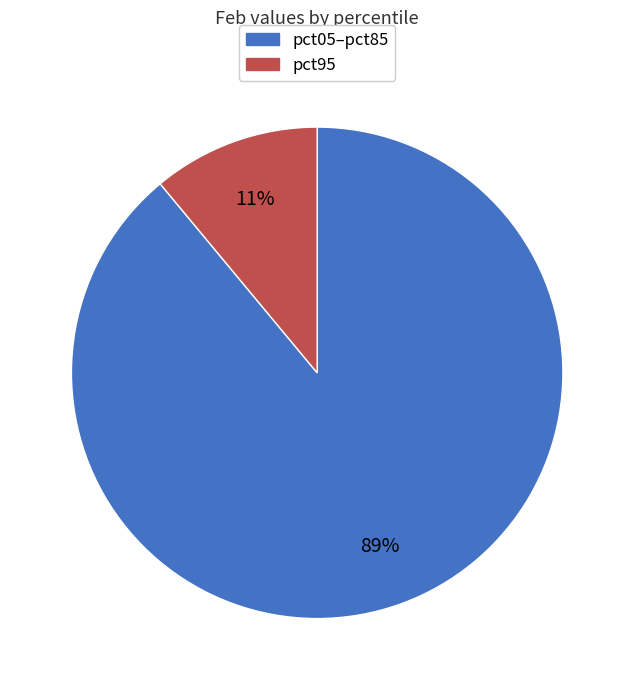

Does any single category account for the majority?

Yes